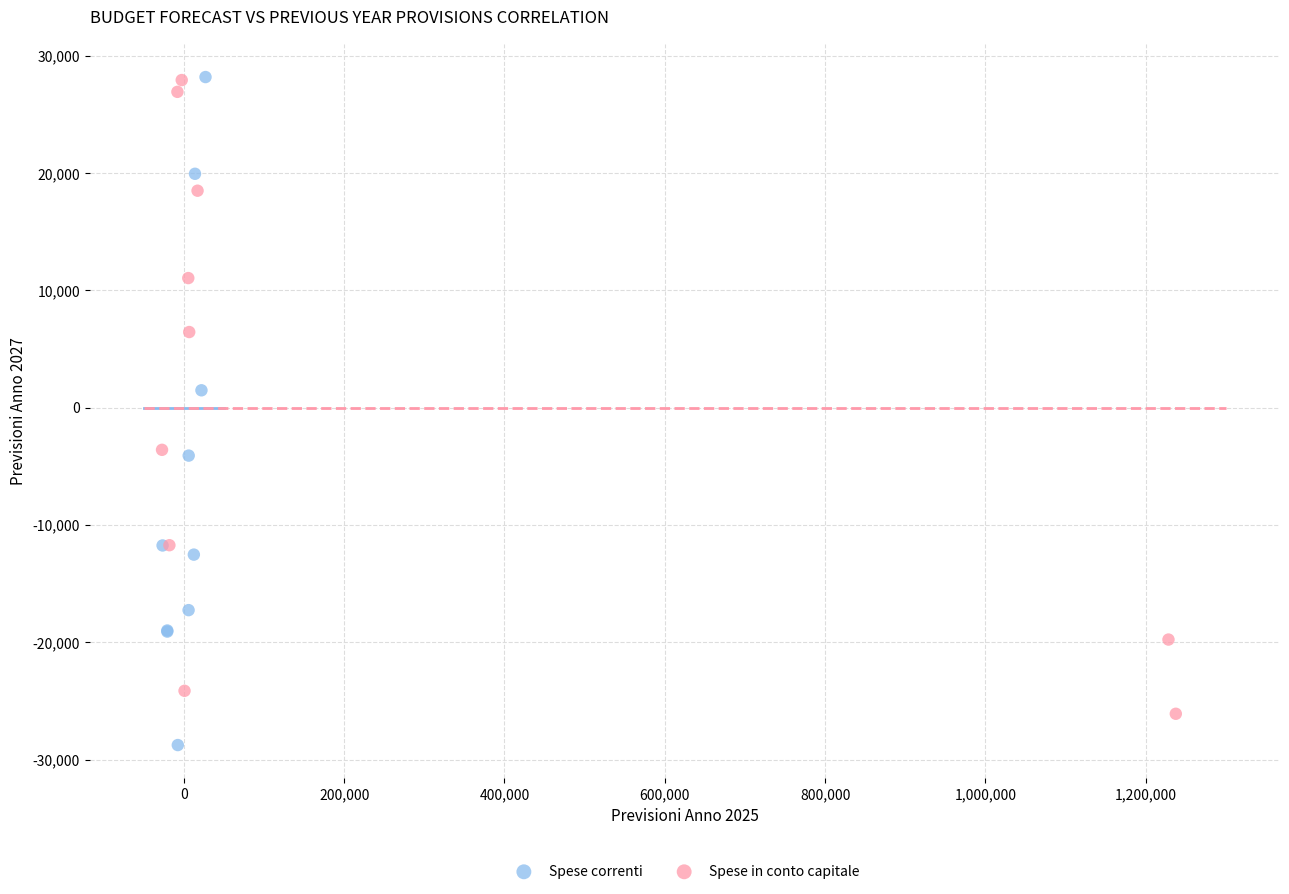

Which series contains the lowest Y value?

Spese correnti